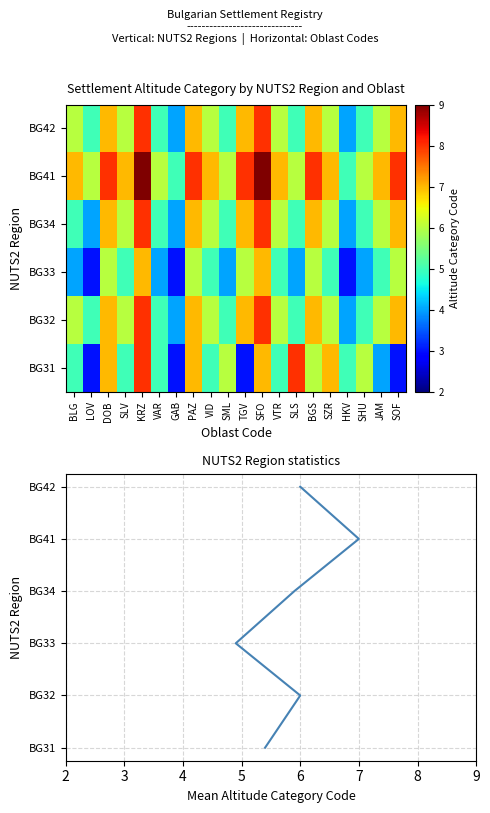

Reading left to right, list all the values displayed in this chart.

BG31: 5	3	7	5	8	5	3	7	5	6	3	7	5	8	6	7	5	6	4	3
BG32: 6	5	7	6	8	5	4	7	6	5	7	8	6	5	7	6	4	5	6	7
BG33: 4	3	6	5	7	4	3	6	5	4	6	7	5	4	6	5	3	4	5	6
BG34: 5	4	7	6	8	5	4	7	6	5	7	8	6	5	7	6	4	5	6	7
BG41: 7	6	8	7	9	6	5	8	7	6	8	9	7	6	8	7	5	6	7	8
BG42: 6	5	7	6	8	5	4	7	6	5	7	8	6	5	7	6	4	5	6	7